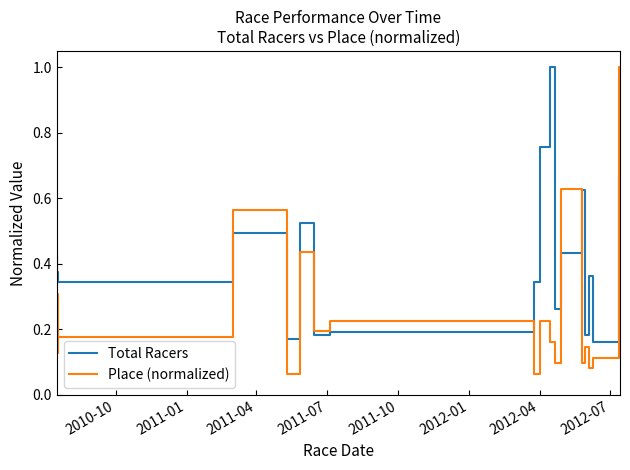

What is the difference between the maximum and minimum values in the Place (normalized) series?

0.9